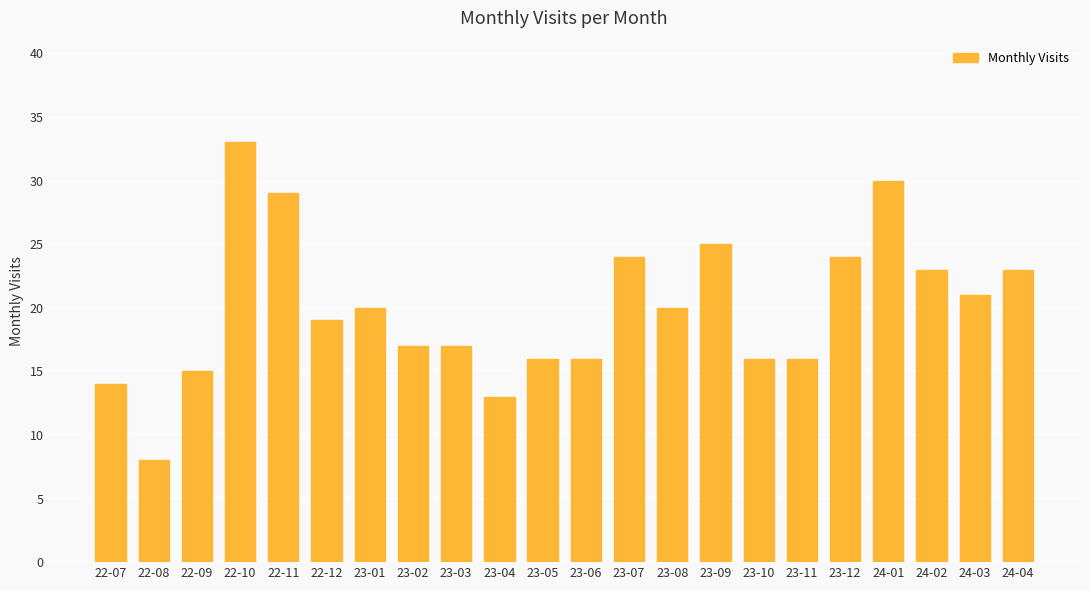

Does the chart contain stacked bars?

No